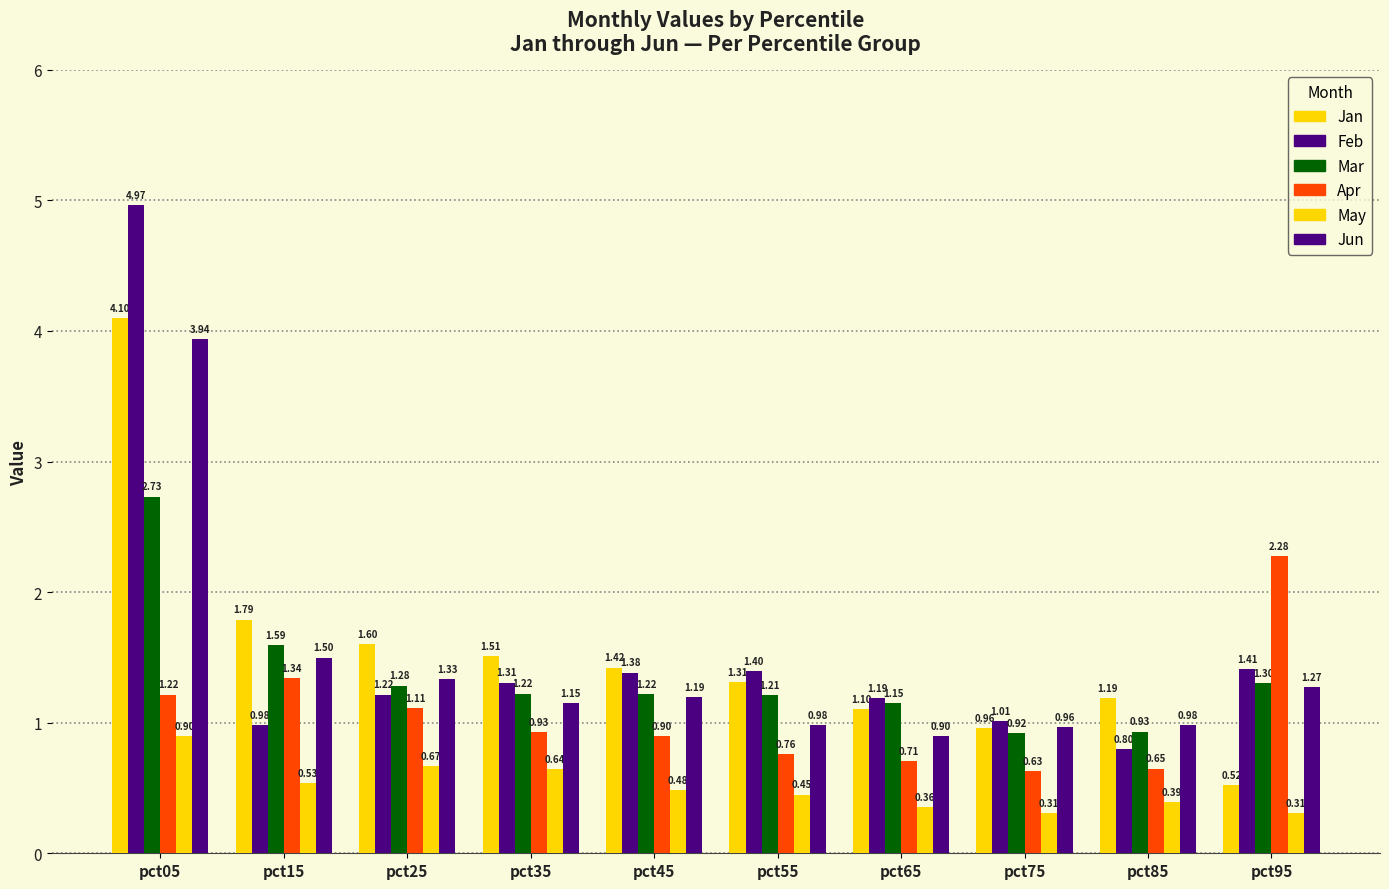

Are the bars grouped side by side (vs. stacked)?

Yes